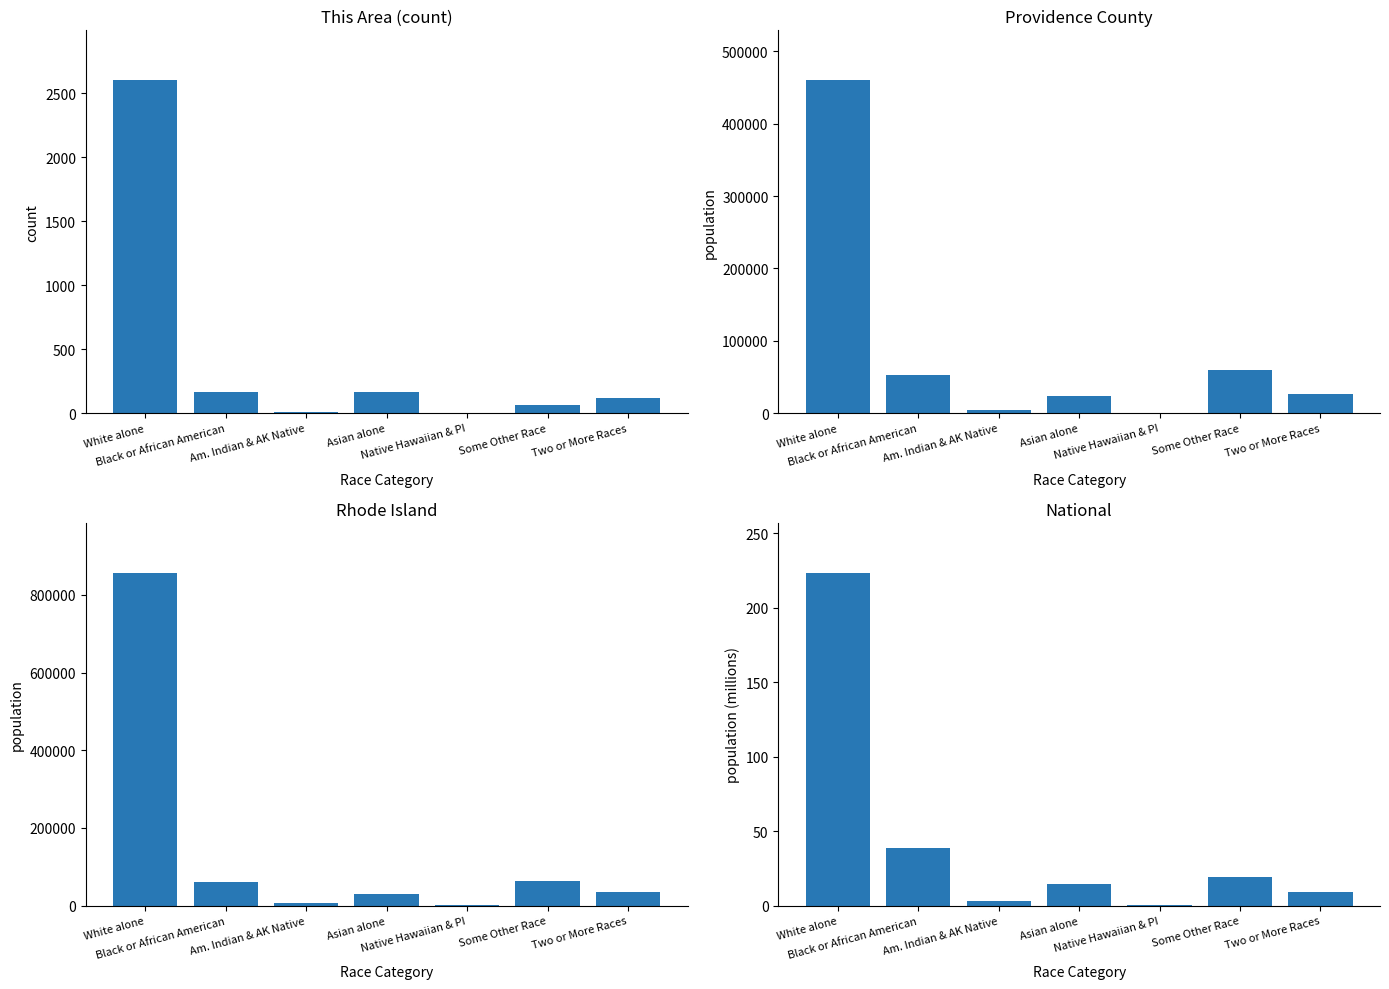

Does the chart contain stacked bars?

No